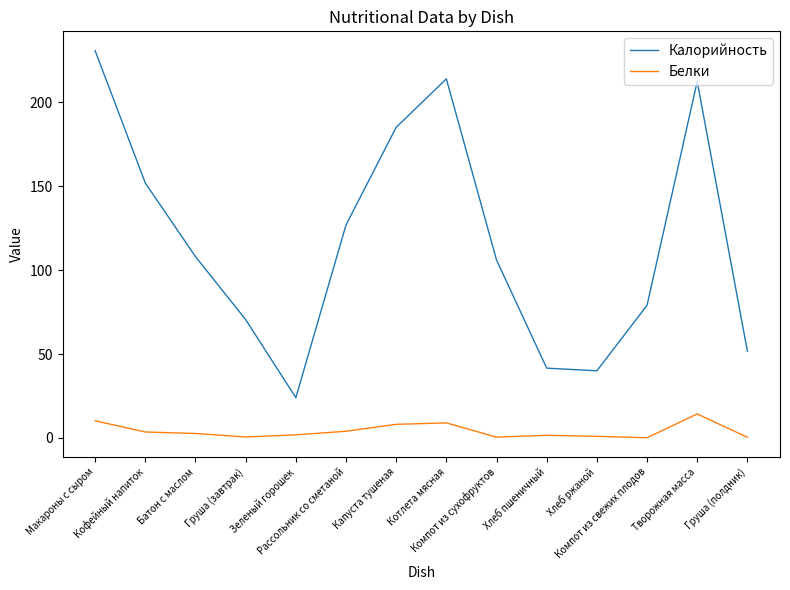

In Белки, how many points are higher than both neighbors (excluding endpoints)?

3